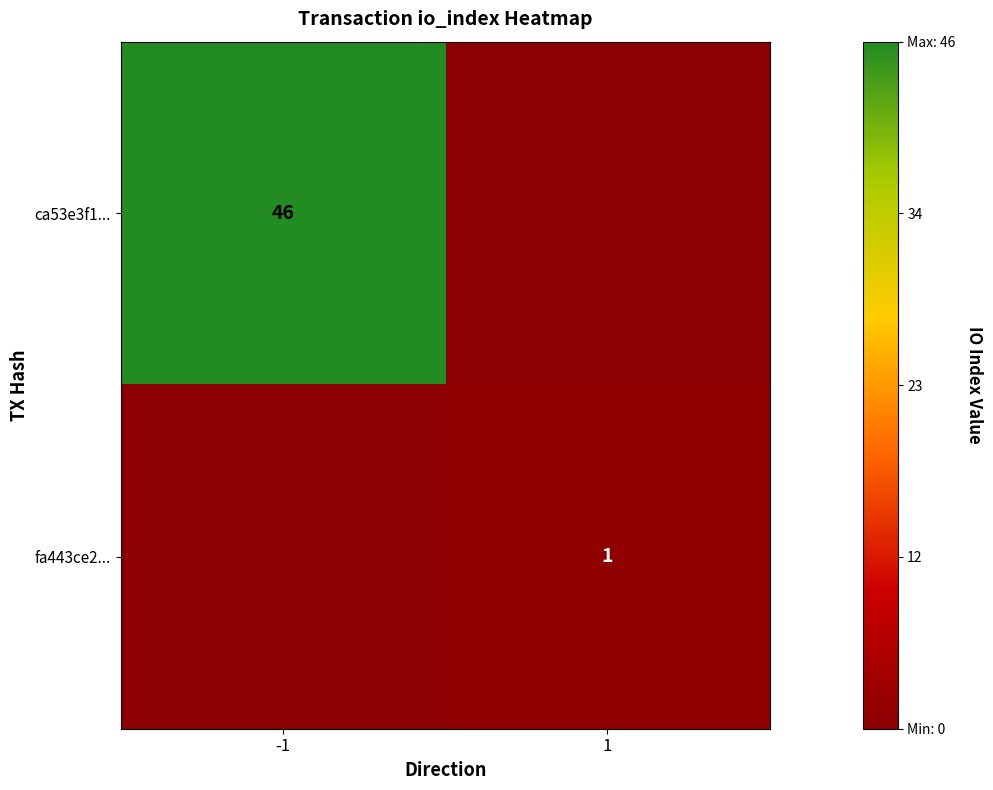

Is it true that fa443ce2... equals 2 at 1?

False